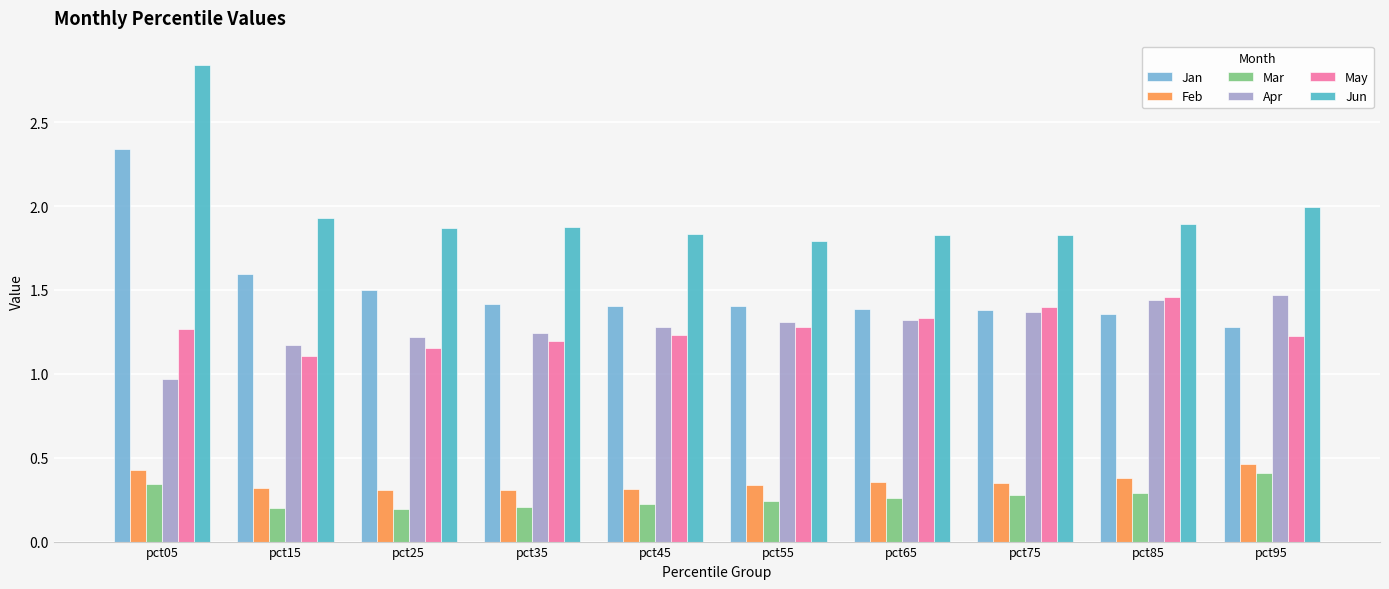

Which series has the largest total across all categories?

Jun